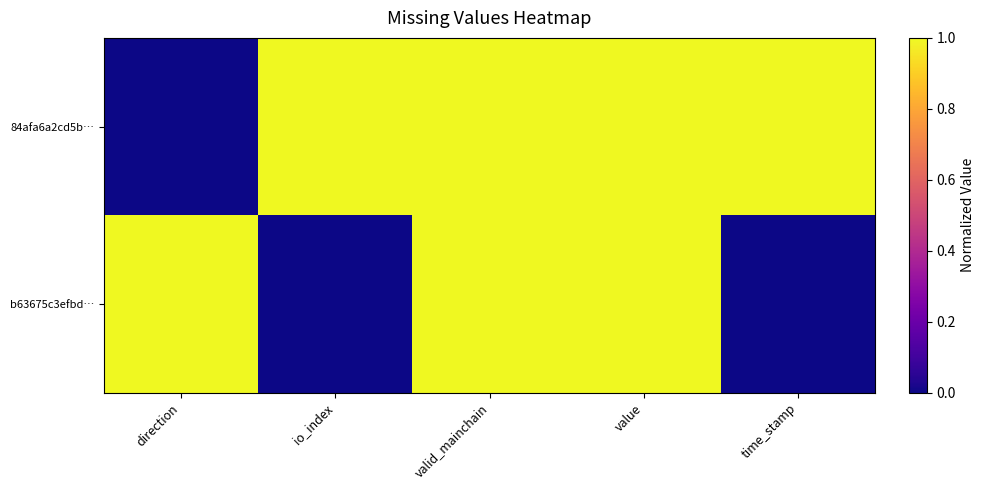

Reading left to right, transcribe all the data shown in this chart.

84afa6a2cd5b…: direction=0	io_index=1	valid_mainchain=1	value=1	time_stamp=1
b63675c3efbd…: direction=1	io_index=0	valid_mainchain=1	value=1	time_stamp=0